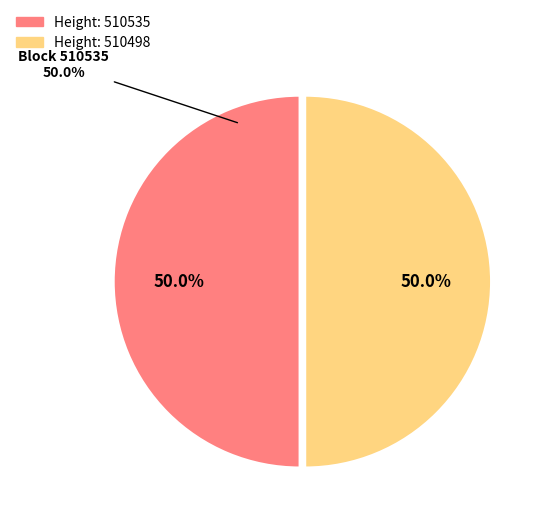

To the nearest percent, what is the combined percentage of 510535 and 510498?

100%